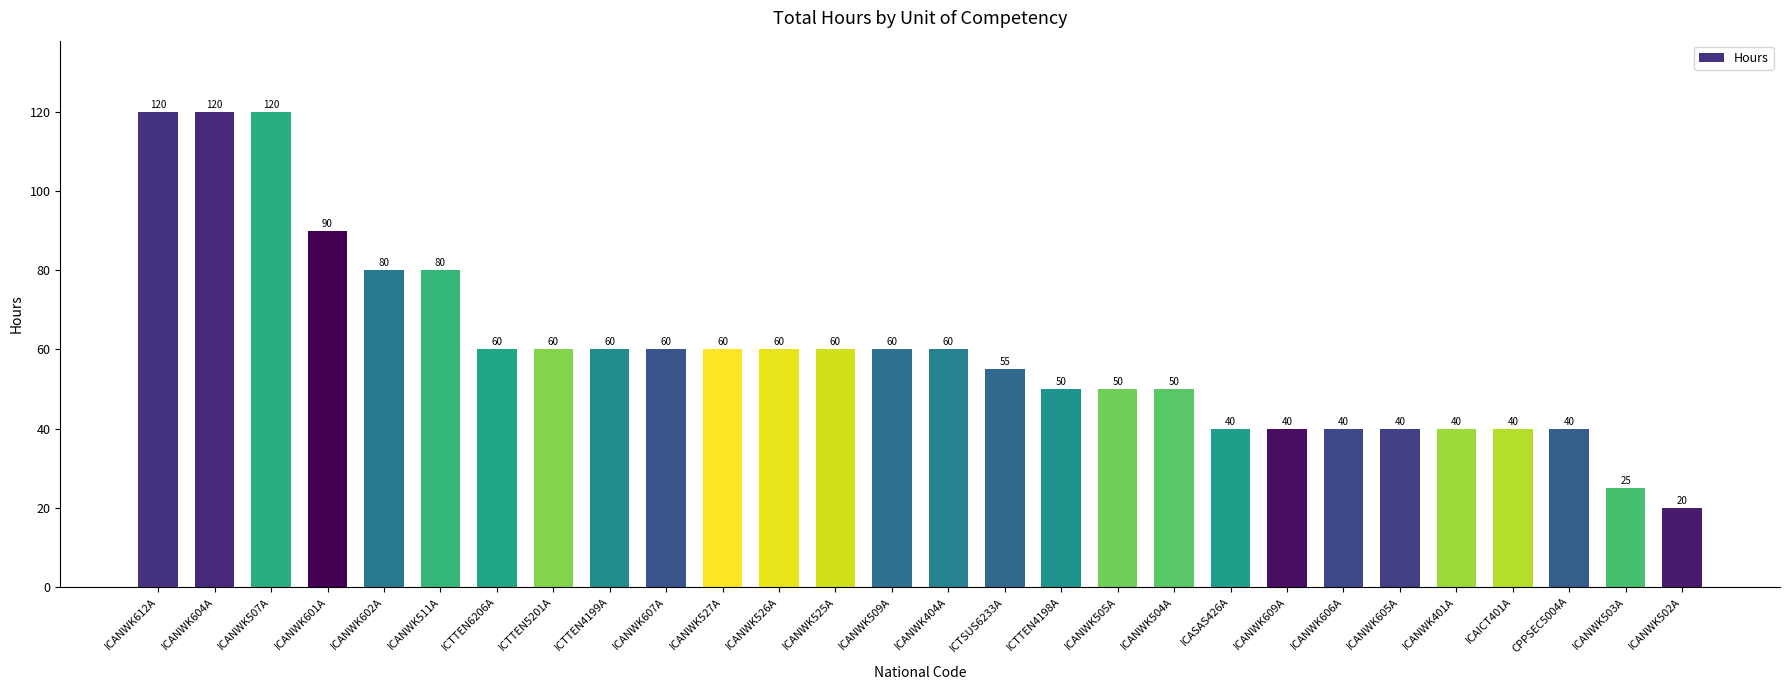

What is the sum of the values at ICANWK401A and ICANWK404A?

100